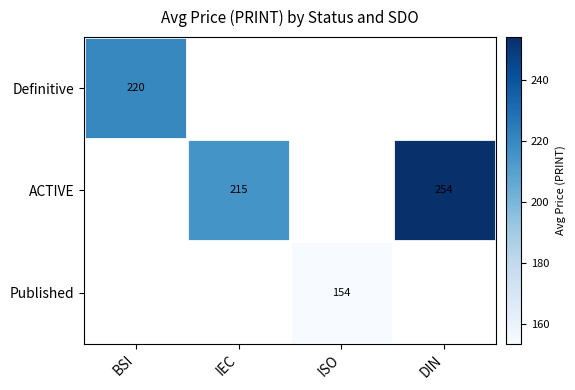

Is the value of ACTIVE at DIN greater than the value of Definitive at BSI?

Yes